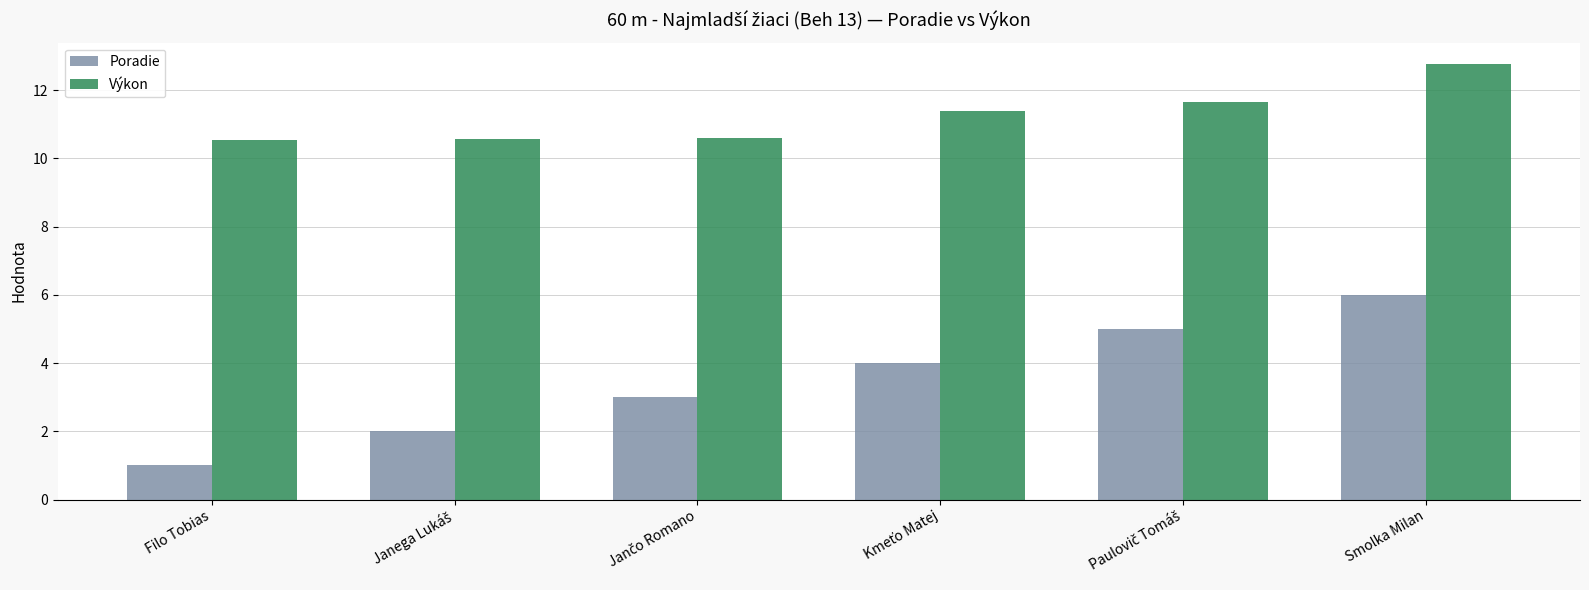

What is the value of the Výkon bar at the 4th from the left?

11.4